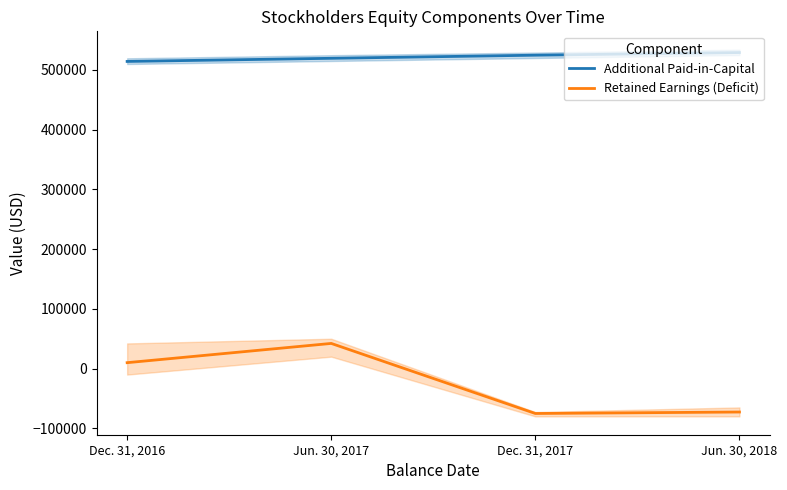

Between Dec. 31, 2016 and Dec. 31, 2017, which is larger?

Dec. 31, 2017